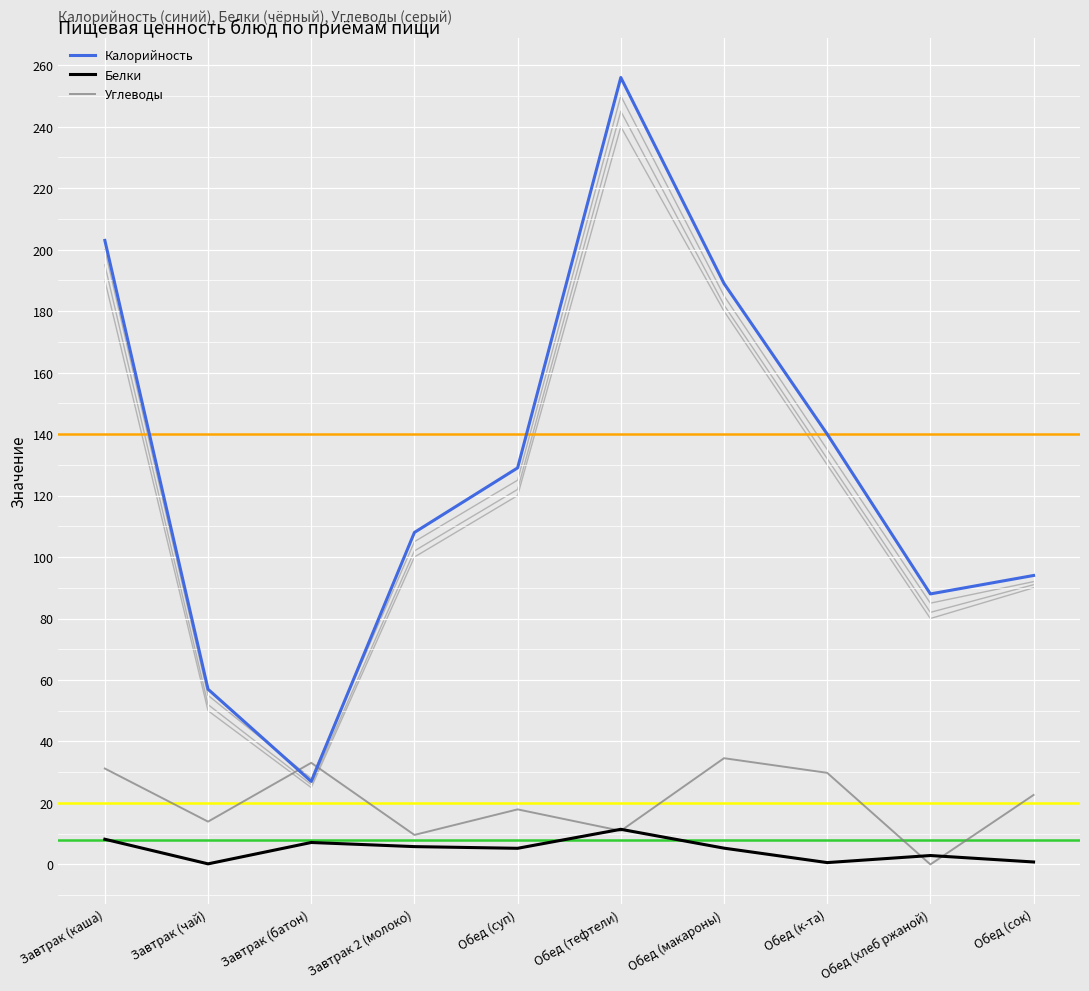

Reading left to right, list all the values displayed in this chart.

Калорийность: Завтрак (каша)=203.0	Завтрак (чай)=57.0	Завтрак (батон)=27.0	Завтрак 2 (молоко)=108.0	Обед (суп)=129.0	Обед (тефтели)=256.0	Обед (макароны)=189.0	Обед (к-та)=140.0	Обед (хлеб ржаной)=88.0	Обед (сок)=94.0
Белки: Завтрак (каша)=8.2	Завтрак (чай)=0.2	Завтрак (батон)=7.1	Завтрак 2 (молоко)=5.8	Обед (суп)=5.2	Обед (тефтели)=11.4	Обед (макароны)=5.3	Обед (к-та)=0.6	Обед (хлеб ржаной)=2.9	Обед (сок)=0.8
Углеводы: Завтрак (каша)=31.2	Завтрак (чай)=13.9	Завтрак (батон)=33.1	Завтрак 2 (молоко)=9.6	Обед (суп)=17.9	Обед (тефтели)=10.9	Обед (макароны)=34.6	Обед (к-та)=29.8	Обед (хлеб ржаной)=0.0	Обед (сок)=22.6